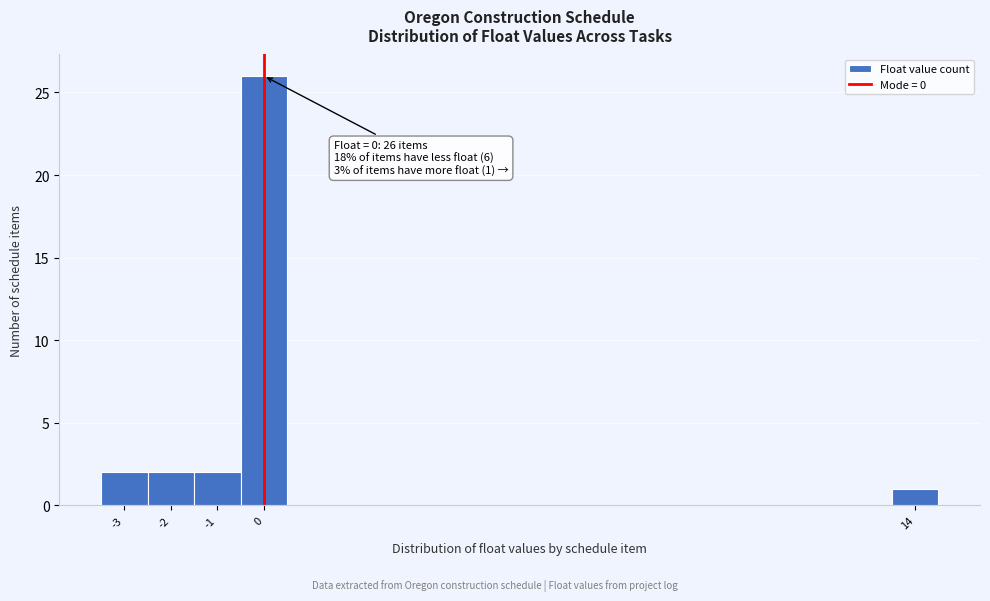

Over which range of the x-axis is the bar tallest?

-0.5 to 0.5